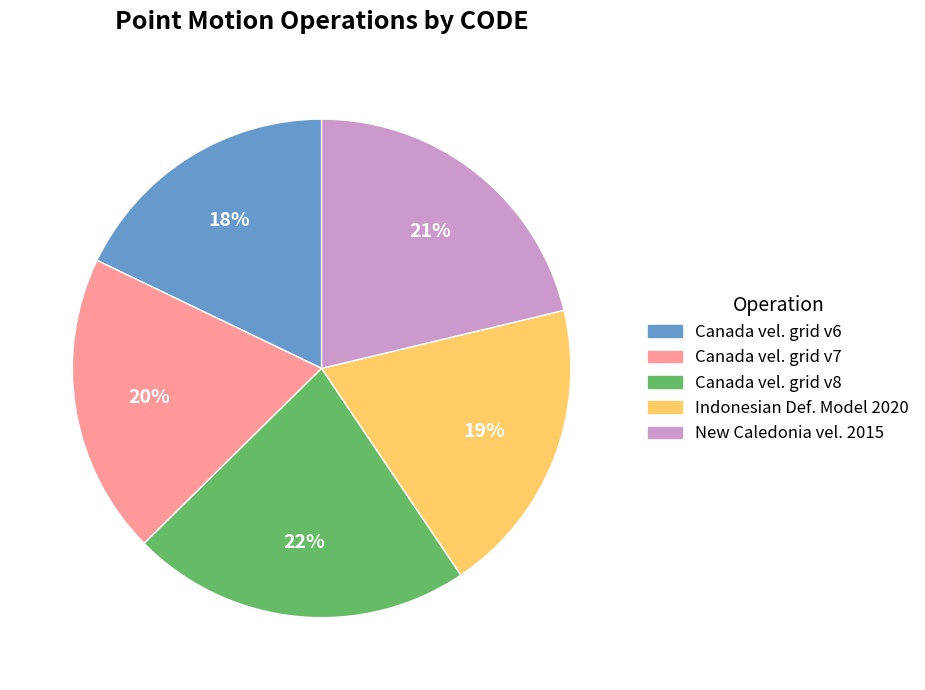

Is there any slice that represents more than half of the pie?

No